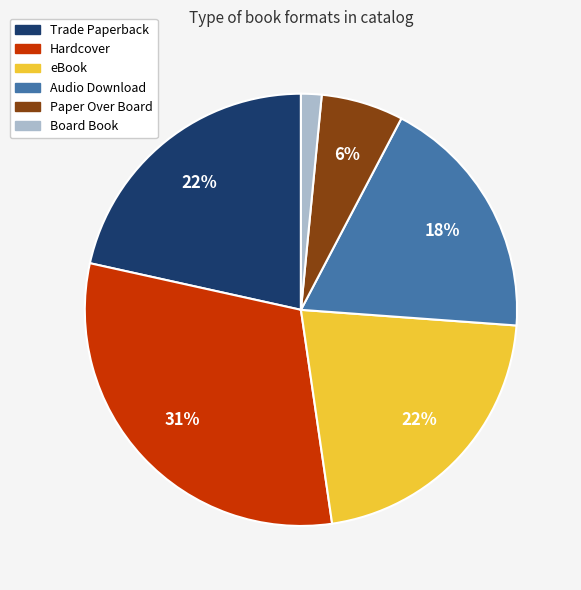

Does Board Book represent more than half of the total?

No